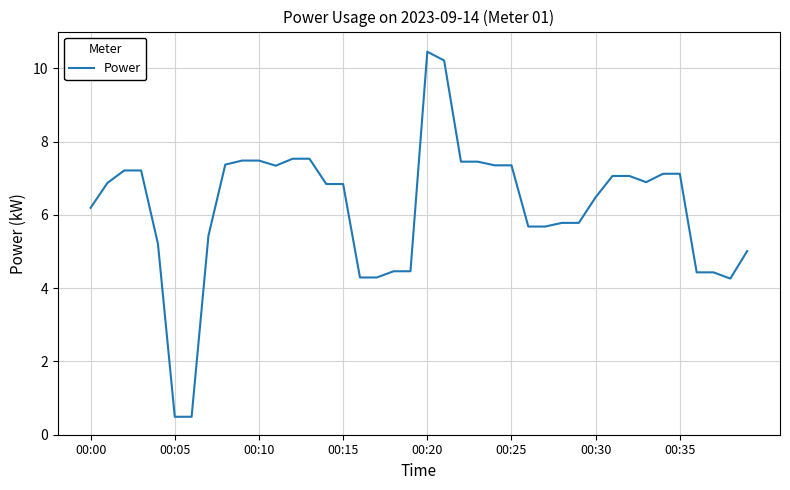

What is the smallest value displayed?

0.5